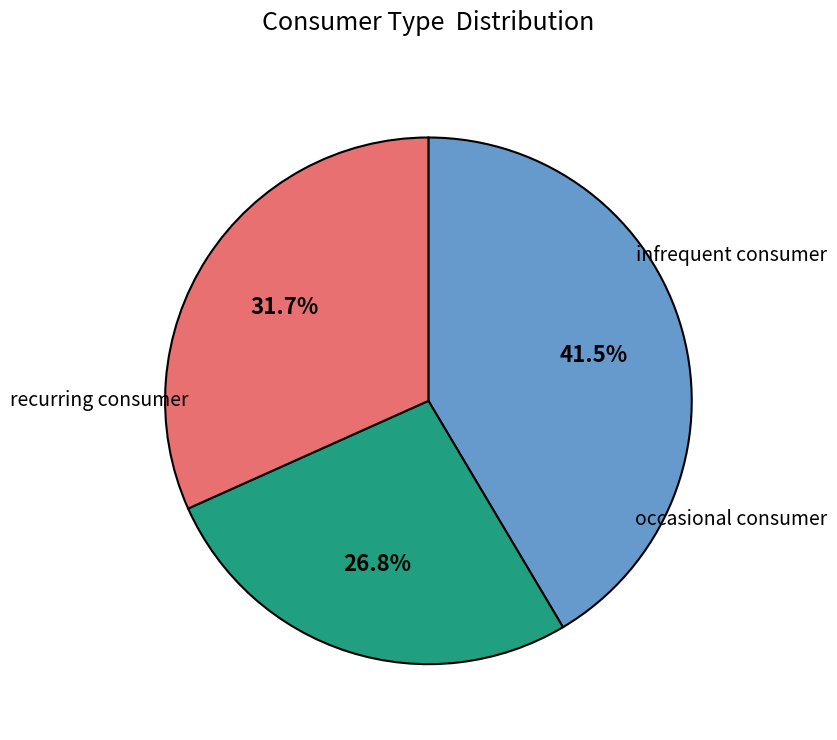

Does any single category account for the majority?

No